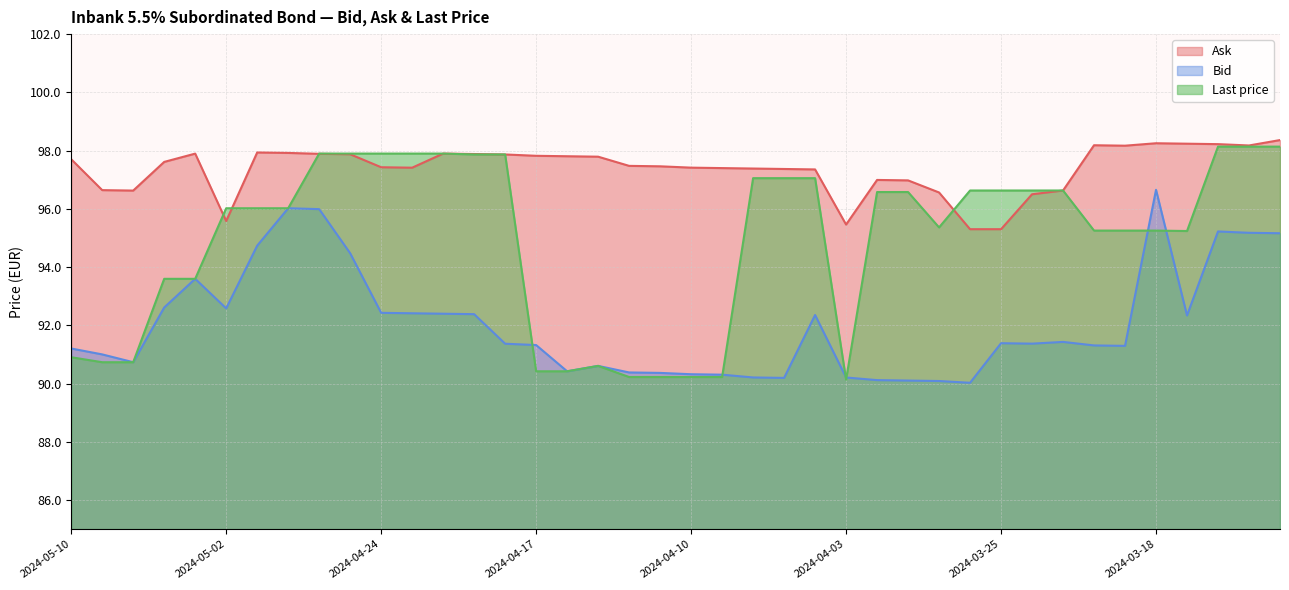

At which category does the chart reach its minimum across all series?

2024-03-26